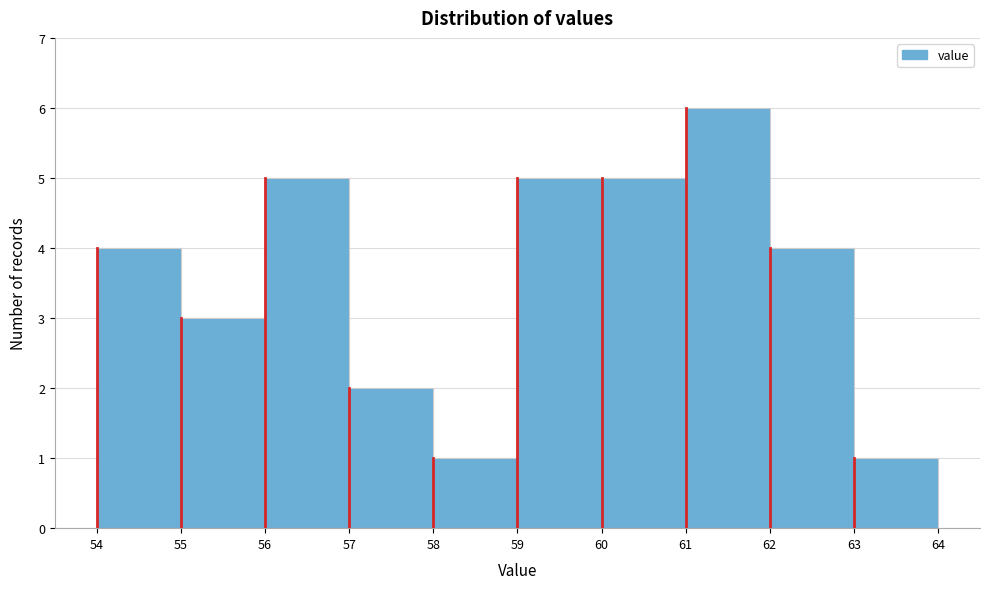

How tall is the bar that spans 59 to 60 on the x-axis? The values are not printed on the chart, so give them approximately, as read against the axis.

5